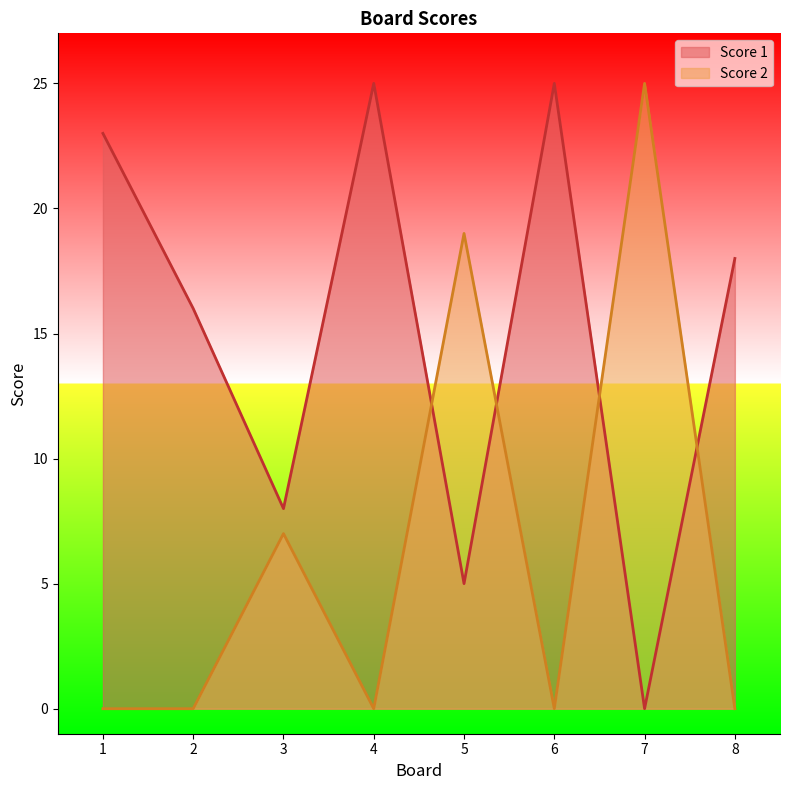

In Score 2, how many points are higher than both neighbors (excluding endpoints)?

3